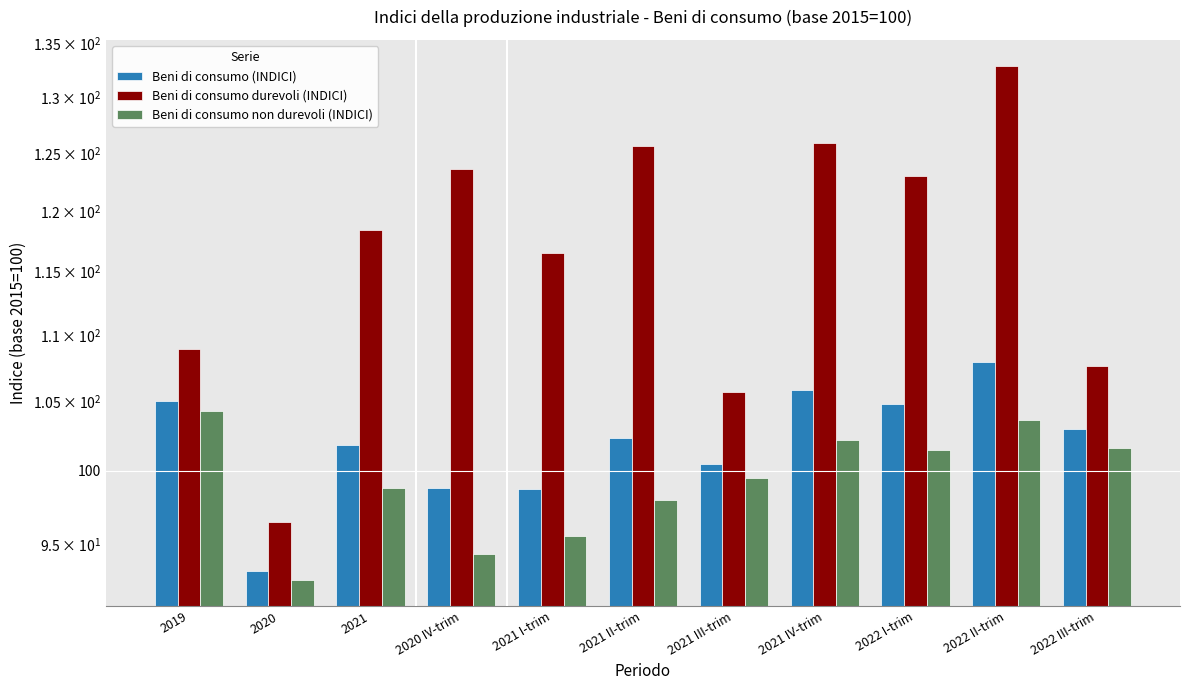

List the series in order of their peak value, lowest first.

Beni di consumo non durevoli (INDICI), Beni di consumo (INDICI), Beni di consumo durevoli (INDICI)